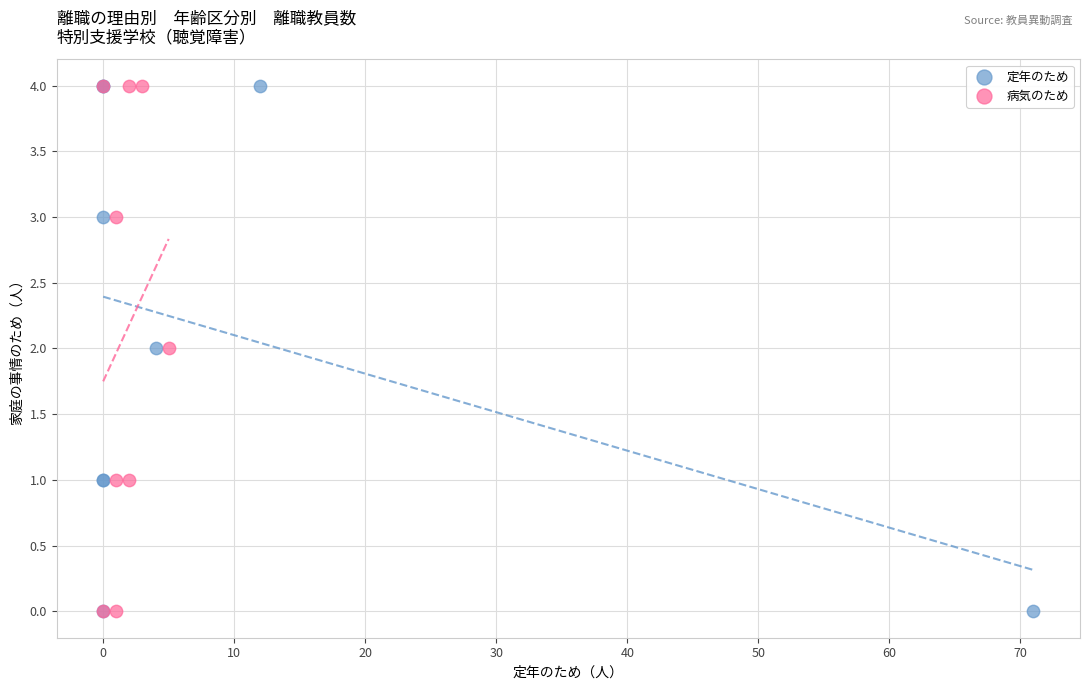

What are all the series names shown in the legend?

定年のため, 病気のため